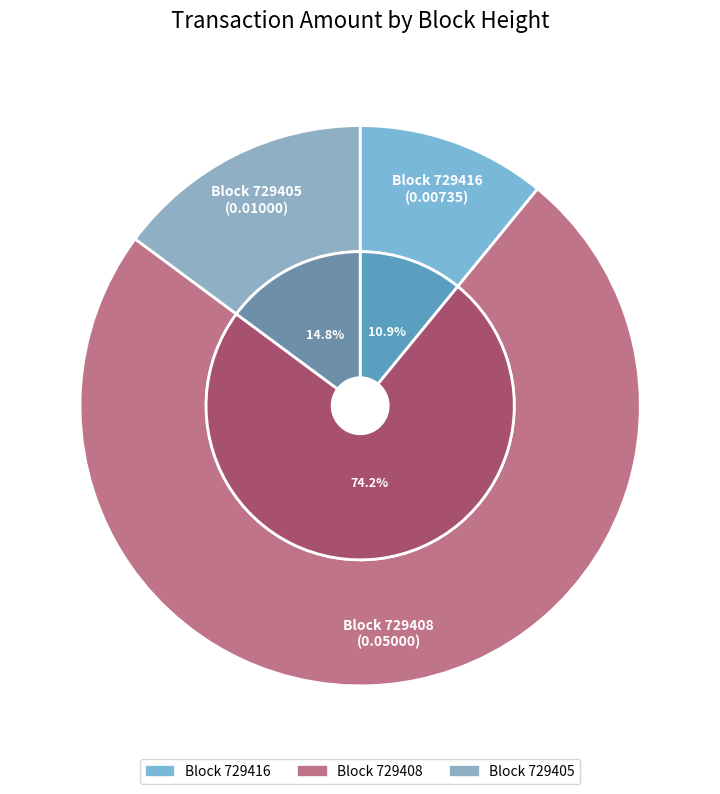

How many slices are in this pie chart?

3